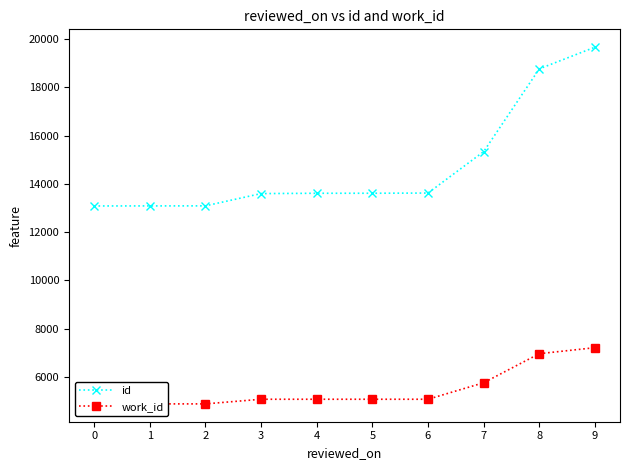

What is the difference between the maximum and minimum values in the id series?

6582